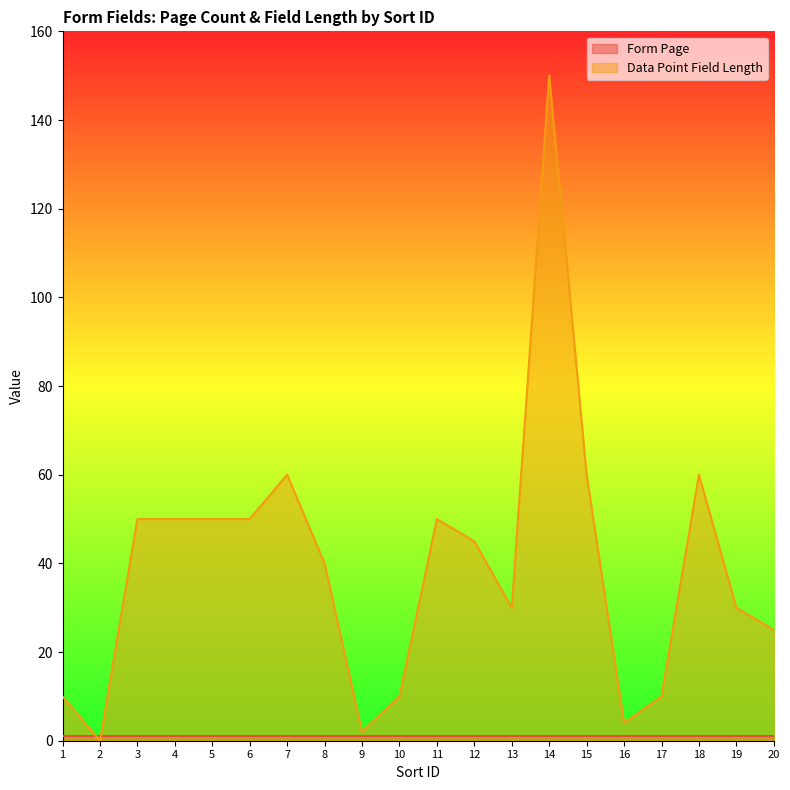

What is the maximum value shown in the chart?

150